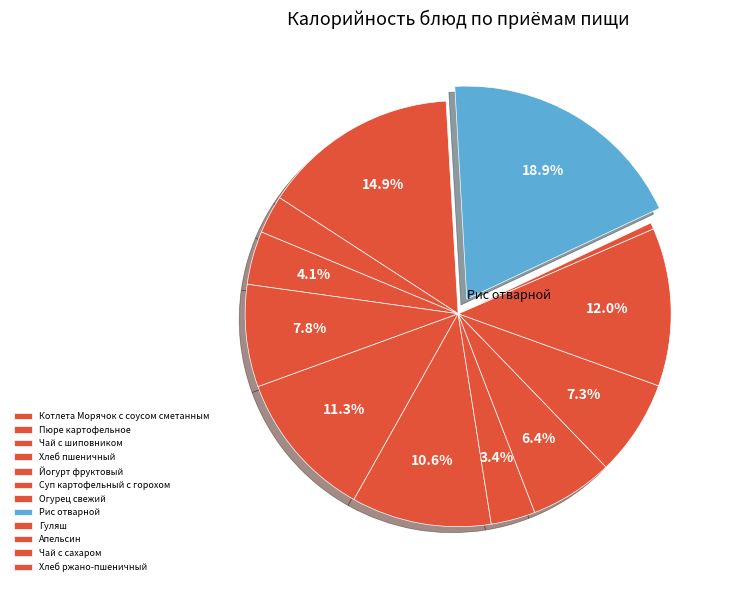

The Йогурт фруктовый slice represents 1% of the pie. True or false?

False